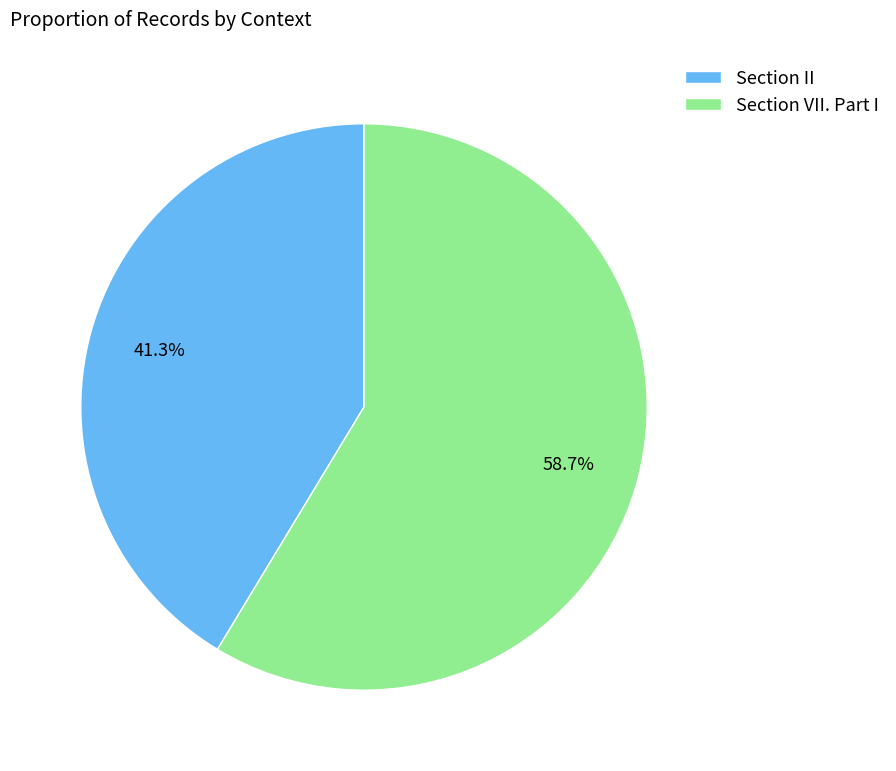

To the nearest percent, what is the difference between the Section II and Section VII. Part I slice percentages?

17%